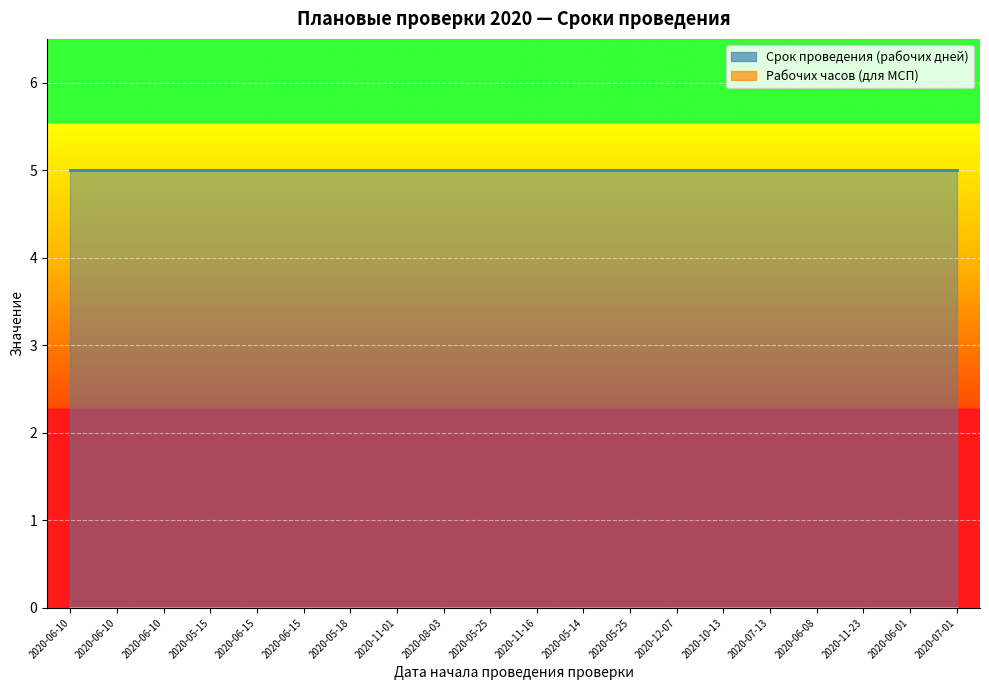

Which series has the widest spread of values?

Срок проведения (рабочих дней)